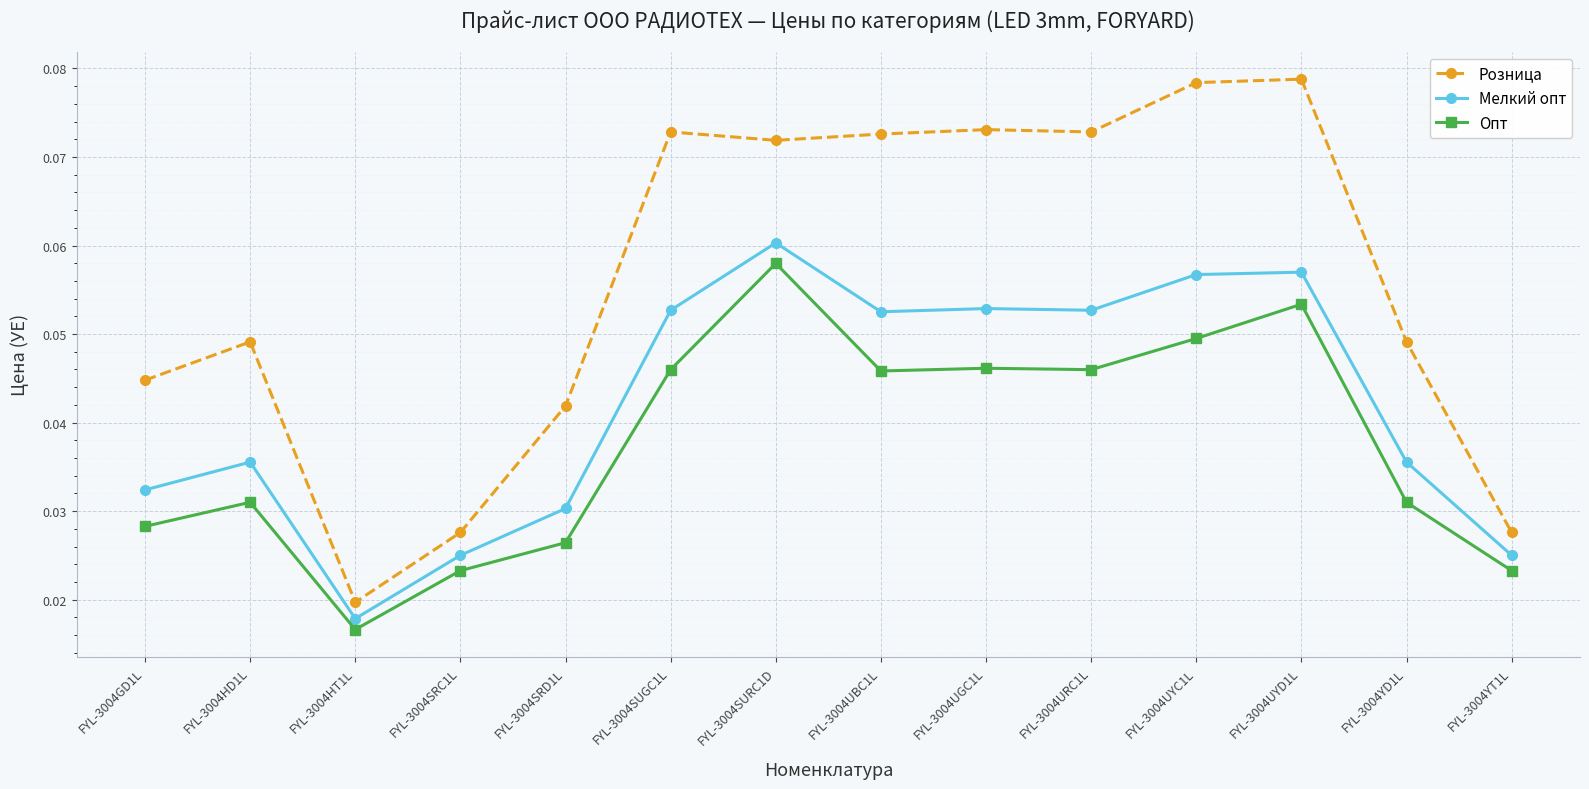

True or false: Розница and Мелкий опт intersect in this chart.

False